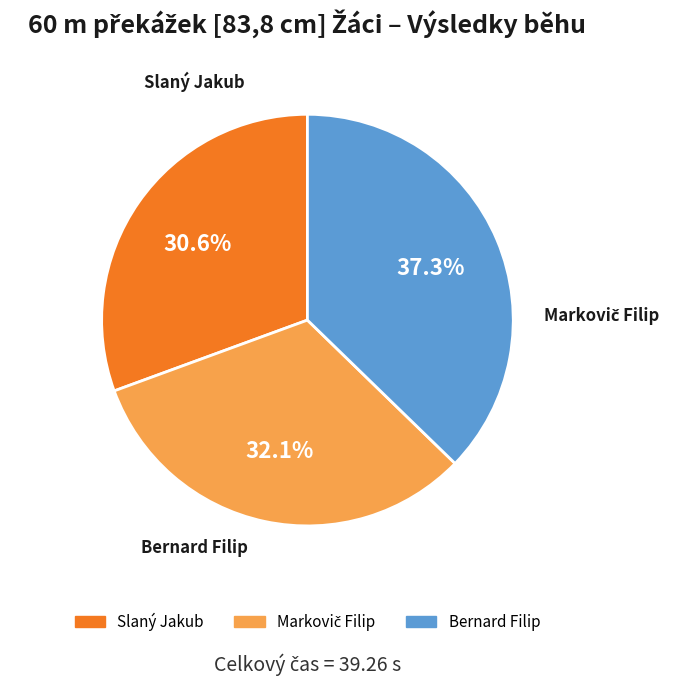

To the nearest percent, what is the average slice percentage?

33%